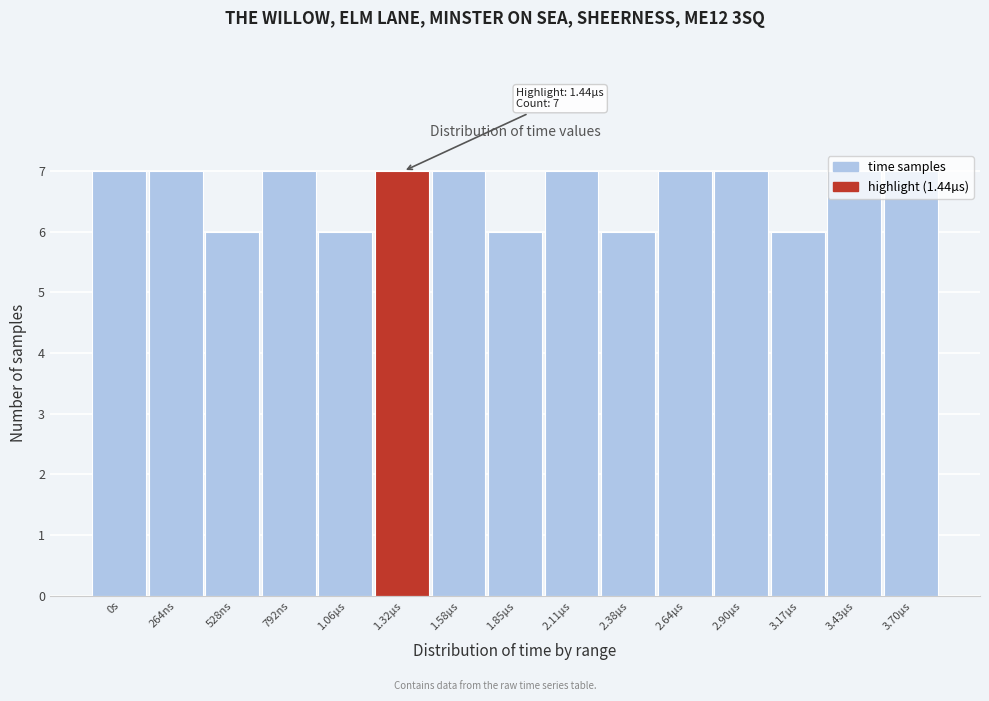

What is the value of the 10th bar from the left?

6